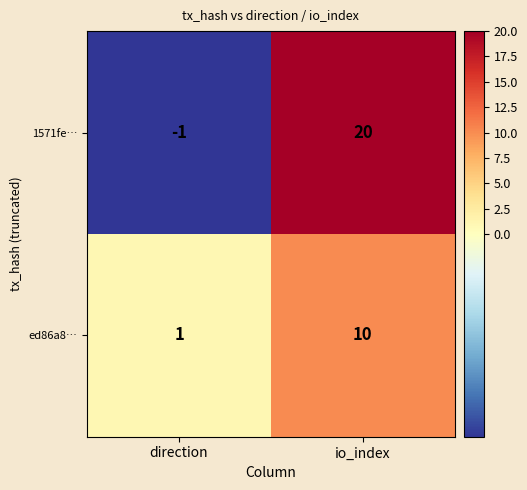

What is the average value of the 1571fe… series?

10